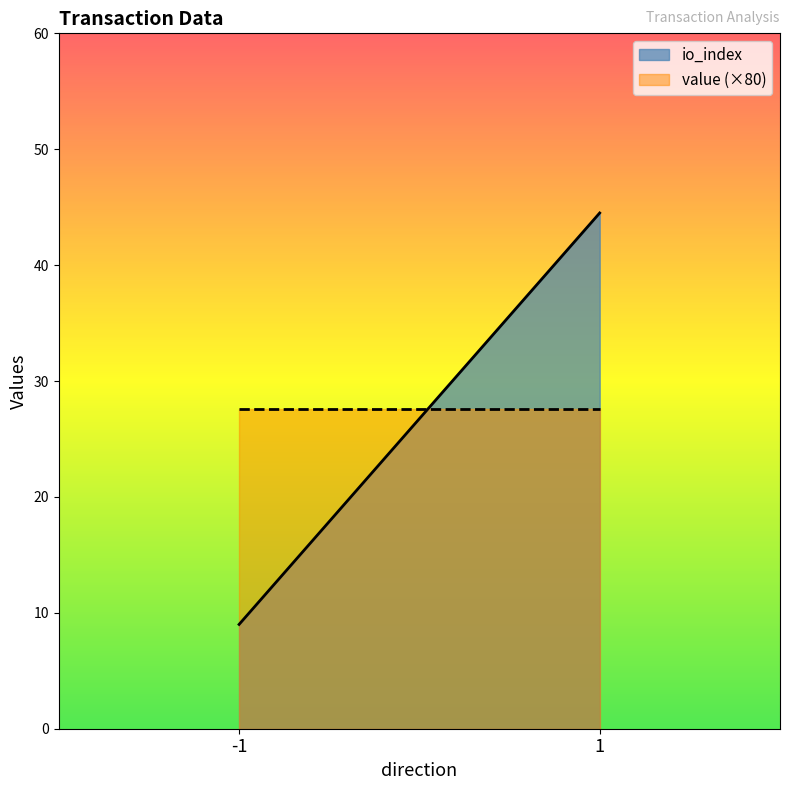

Reading left to right, transcribe all the data shown in this chart.

io_index: -1=9.0	1=44.5
value (×80): -1=27.6	1=27.6